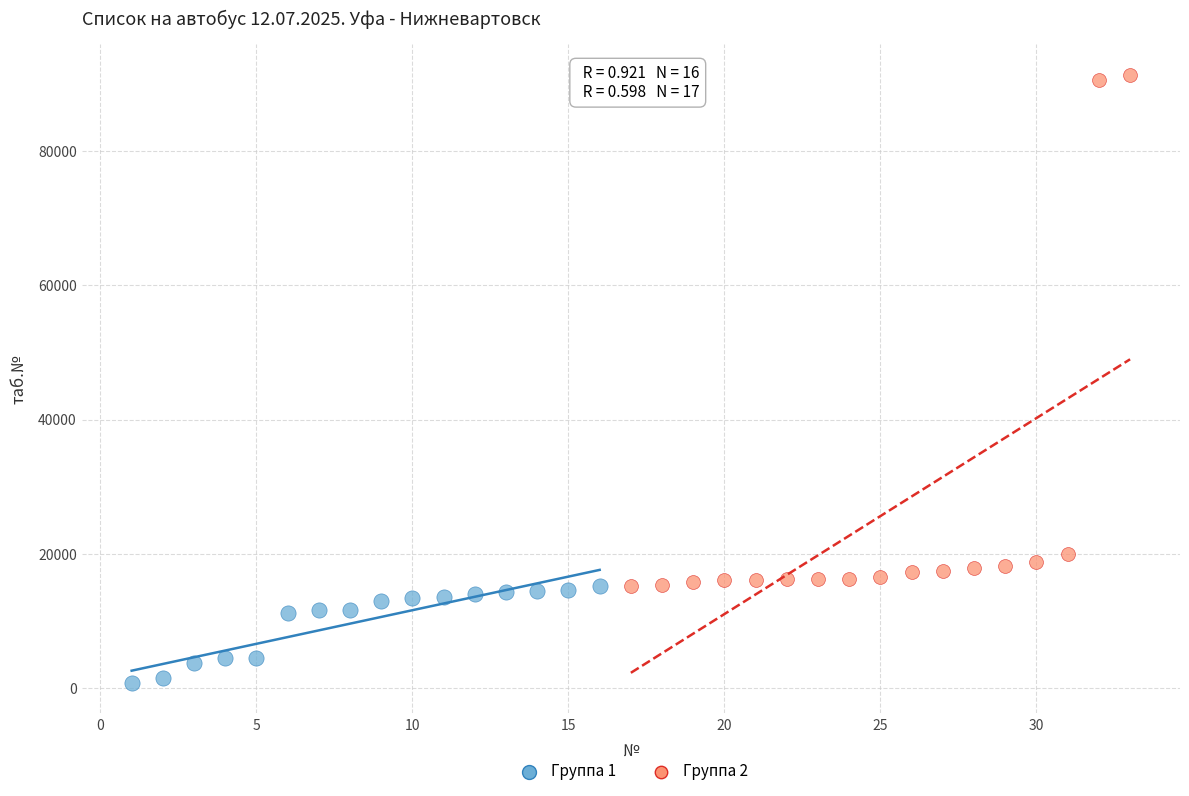

Which series has the largest Y range (max minus min)?

Группа 2